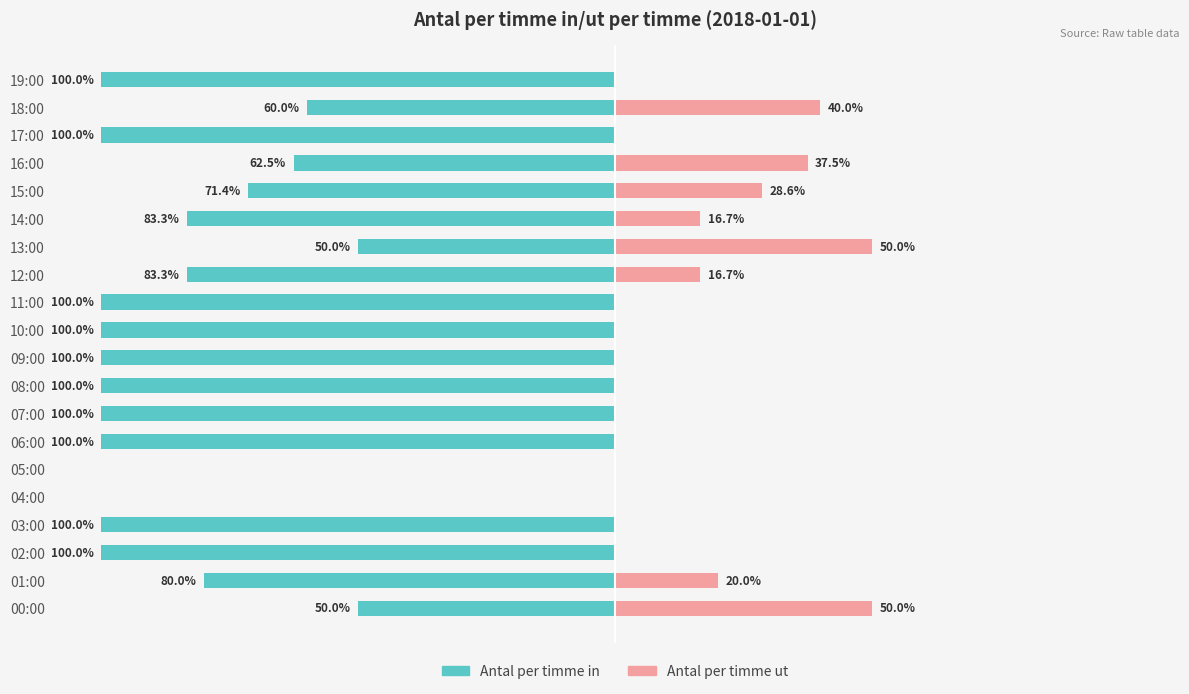

What is the difference between the second highest and minimum values in the Antal per timme ut series?

50.0